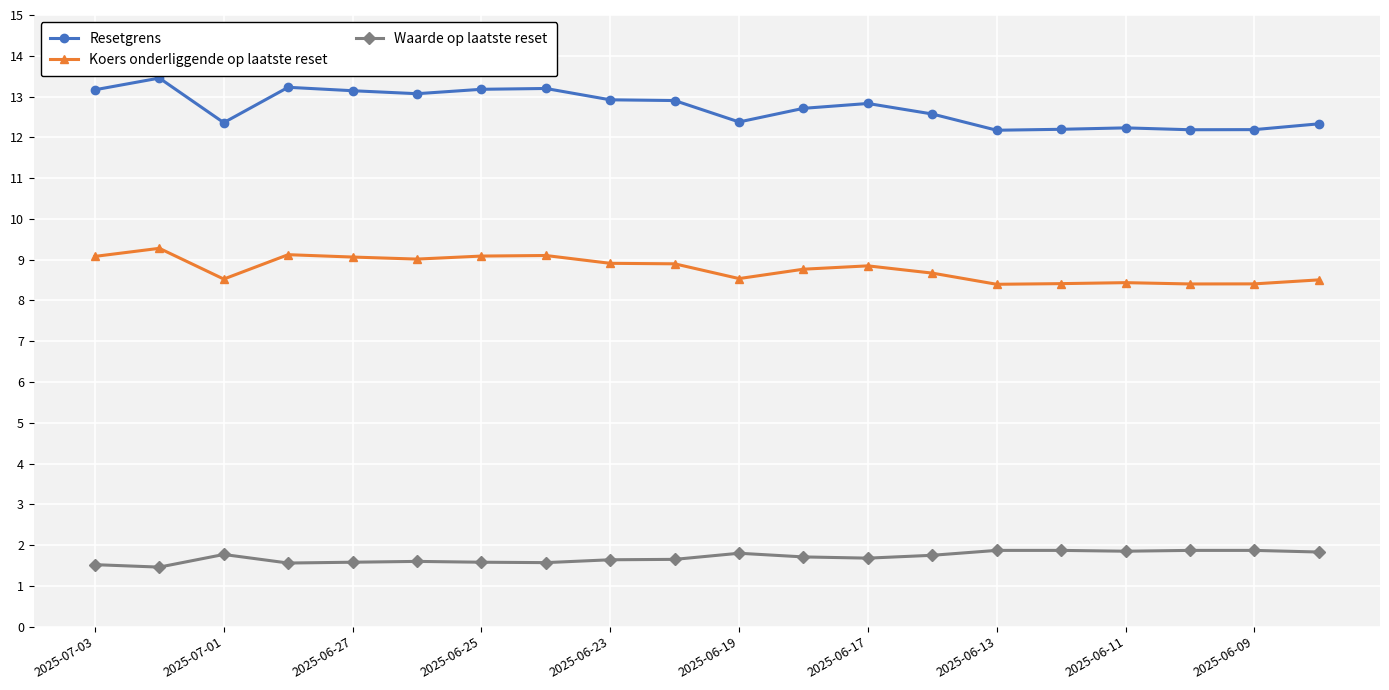

At how many categories does at least one series exceed 7?

20